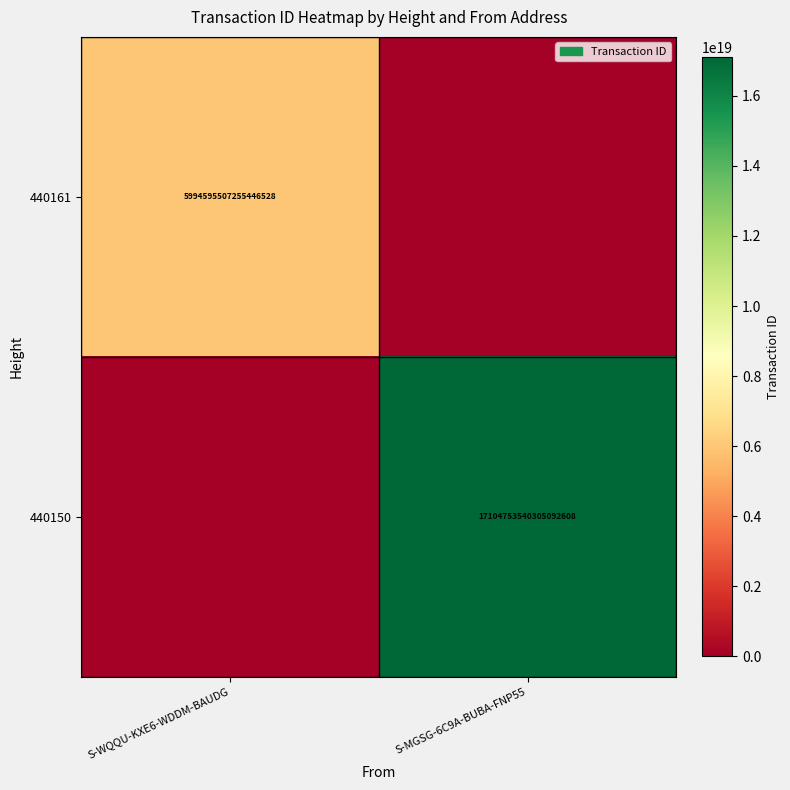

True or false: 440150 has a value of 17104753540305092608 at S-MGSG-6C9A-BUBA-FNP55.

True